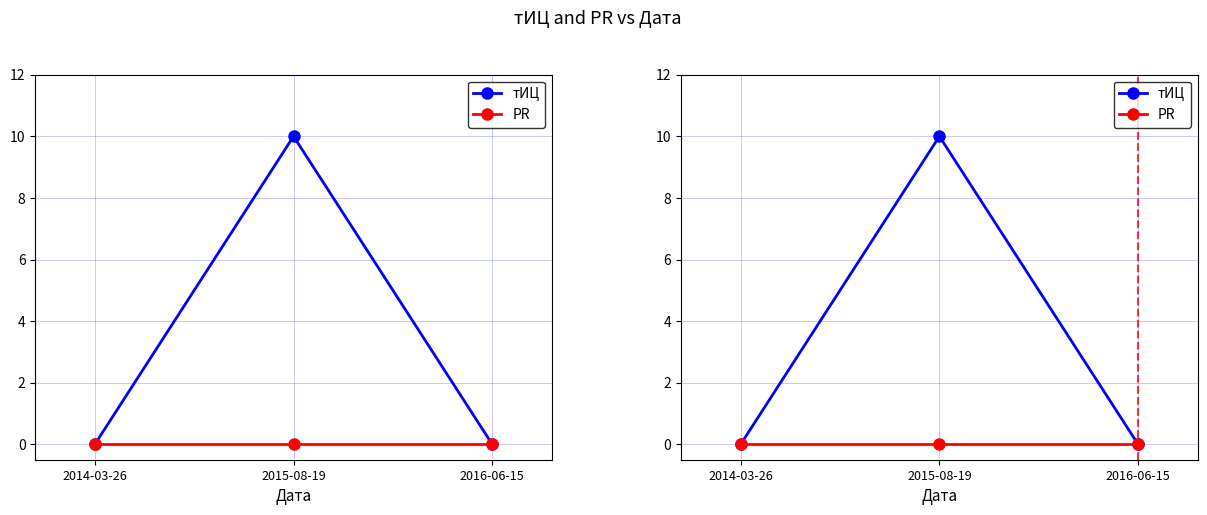

How many lines are shown in the chart?

2